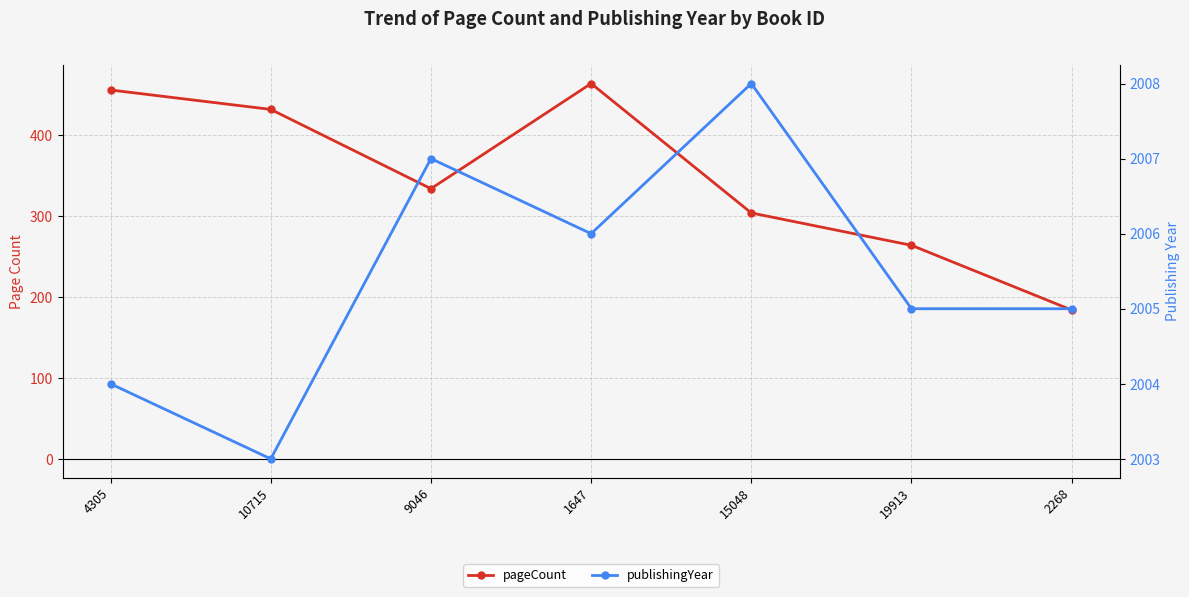

Where is the first local minimum for pageCount?

9046